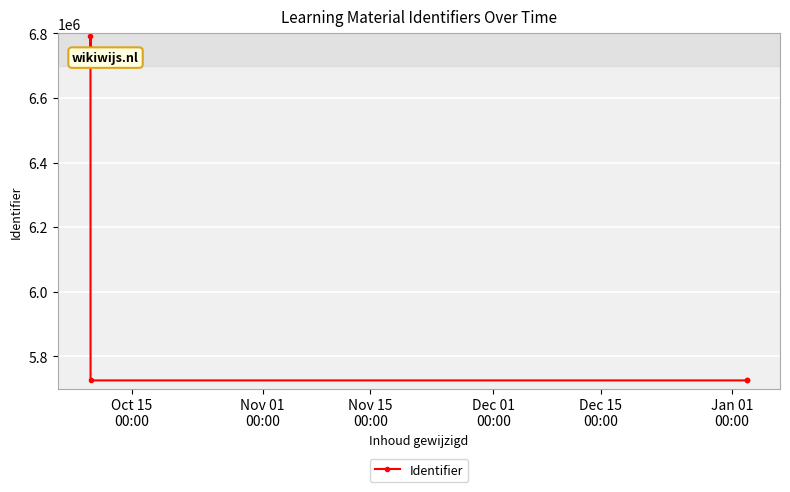

How many lines are shown in the chart?

1